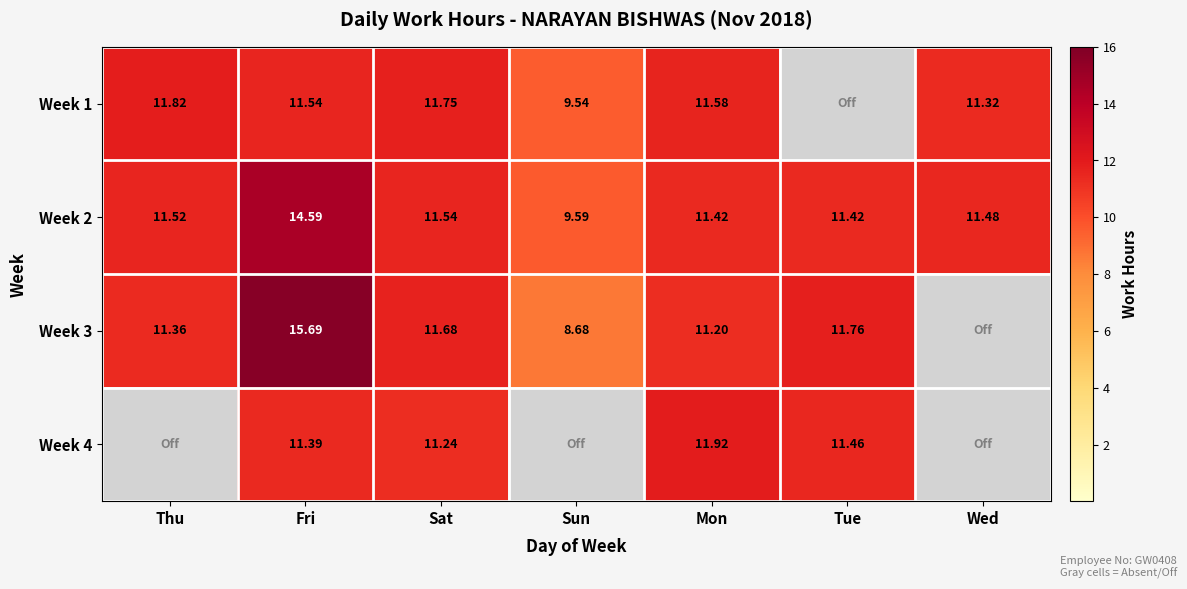

Where does the Week 2 series first go above 11?

Thu